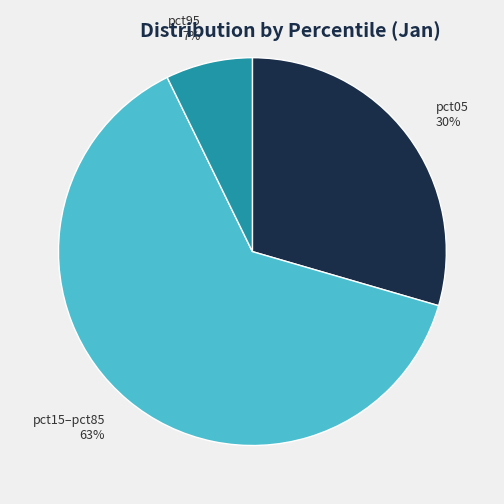

Which has a higher value, pct95 or pct05?

pct05